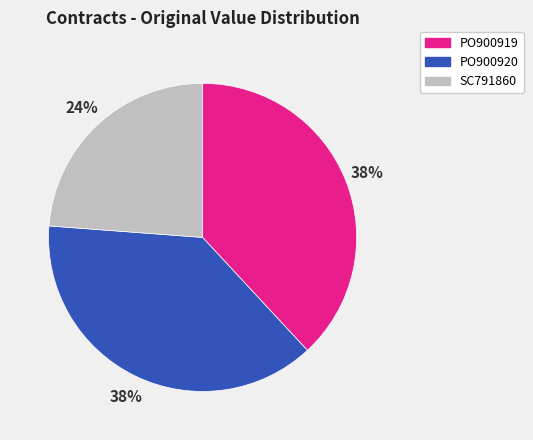

Count the number of slices in the pie.

3